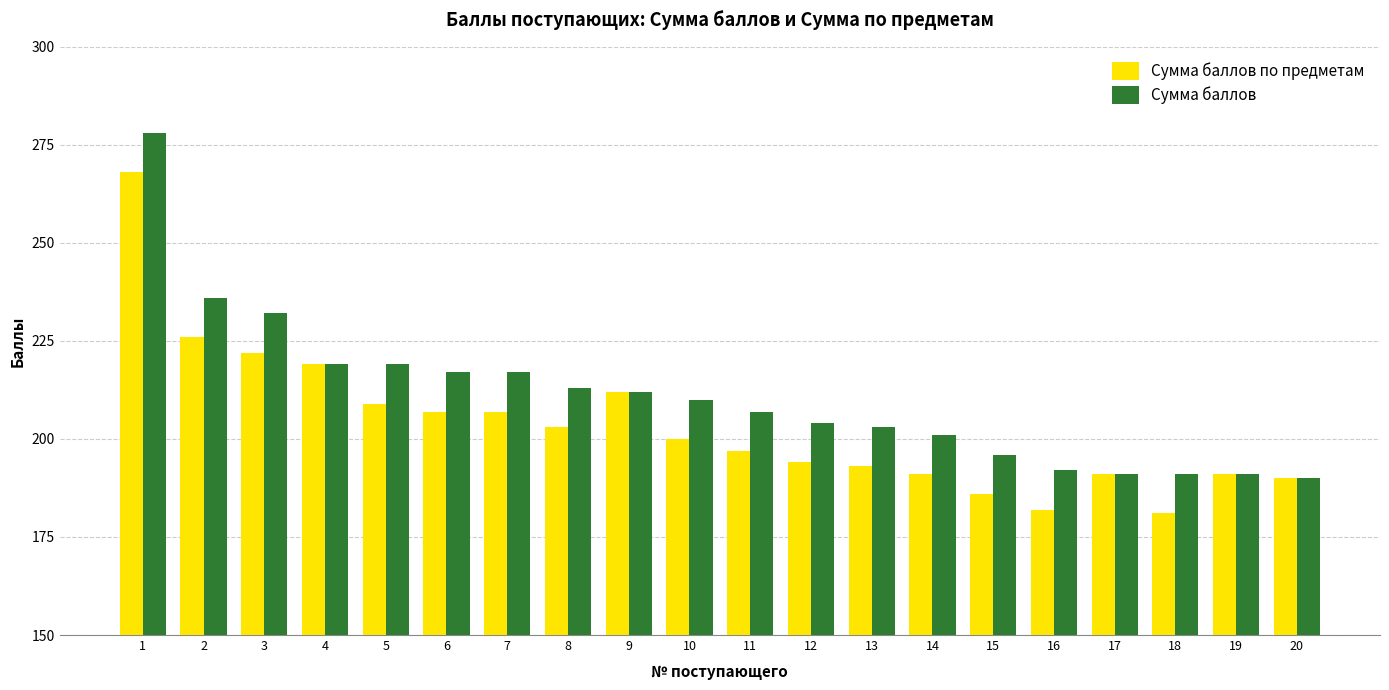

Reading left to right, what are all the values shown in this chart?

Сумма баллов по предметам: 268	226	222	219	209	207	207	203	212	200	197	194	193	191	186	182	191	181	191	190
Сумма баллов: 278	236	232	219	219	217	217	213	212	210	207	204	203	201	196	192	191	191	191	190